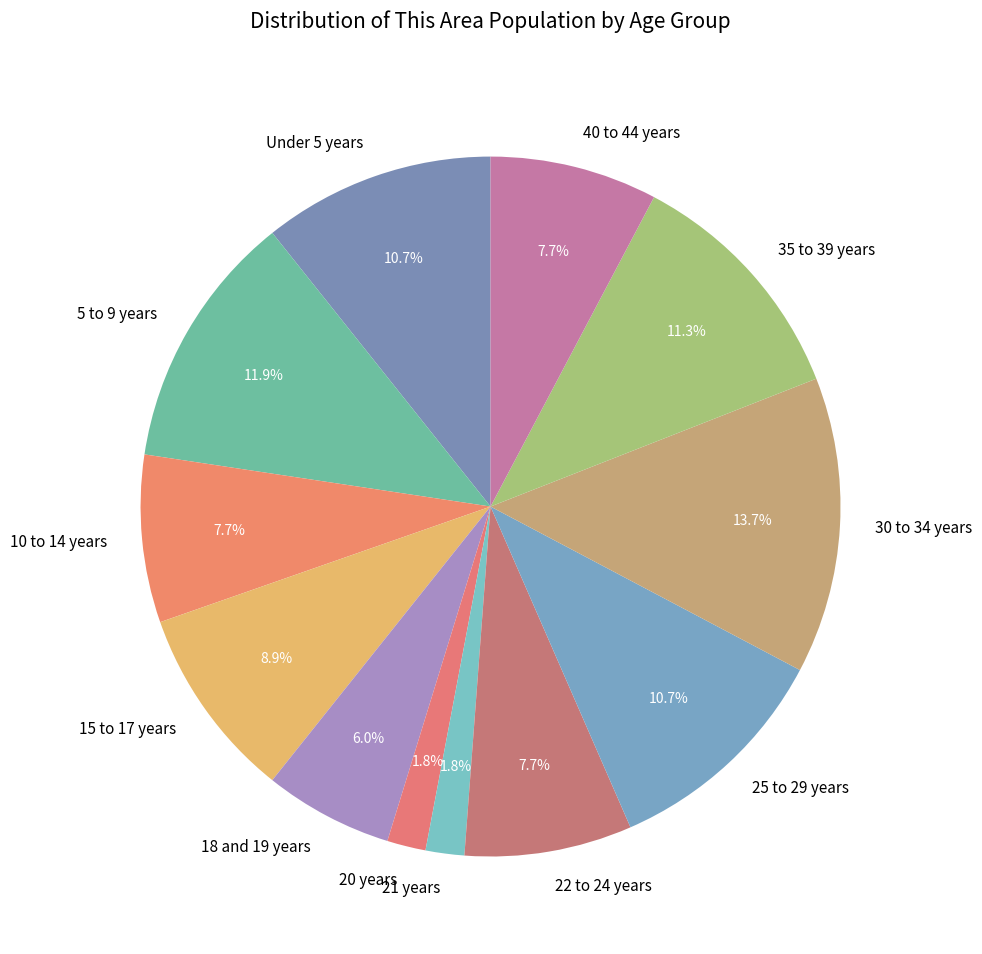

What percentage do 30 to 34 years and 25 to 29 years together represent?

24.4%